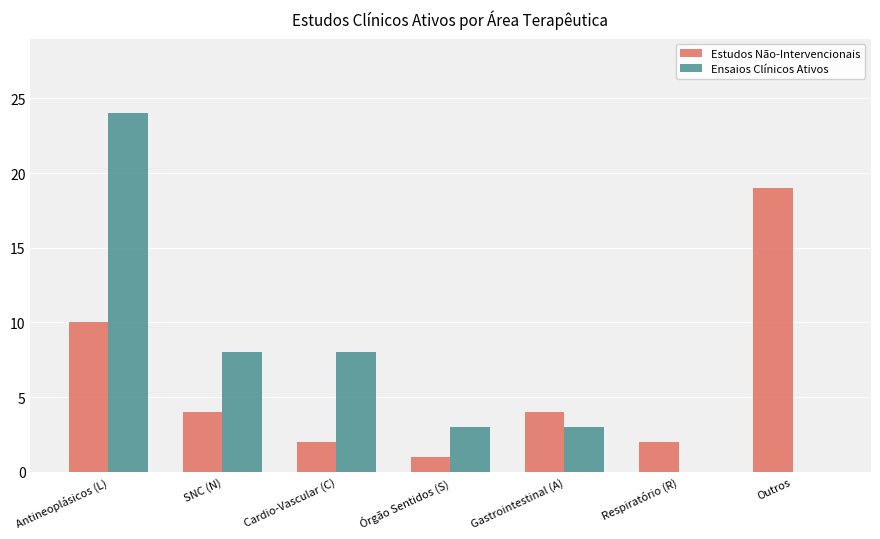

What is the approximate value of Ensaios Clínicos Ativos at Antineoplásicos (L)?

24